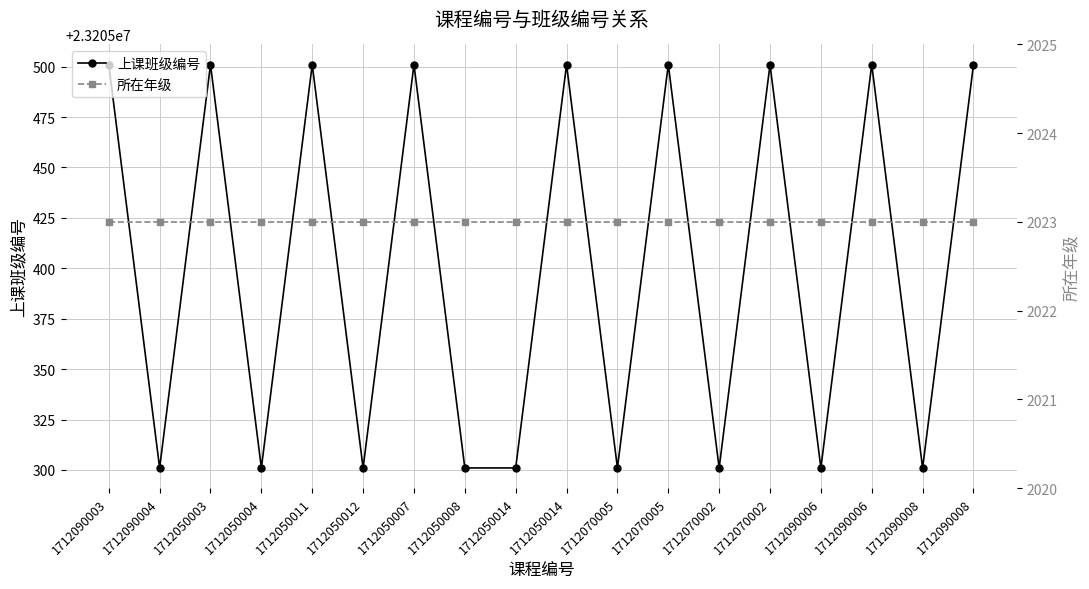

What is the spread (max minus min) of values at 1712090008?

23203278